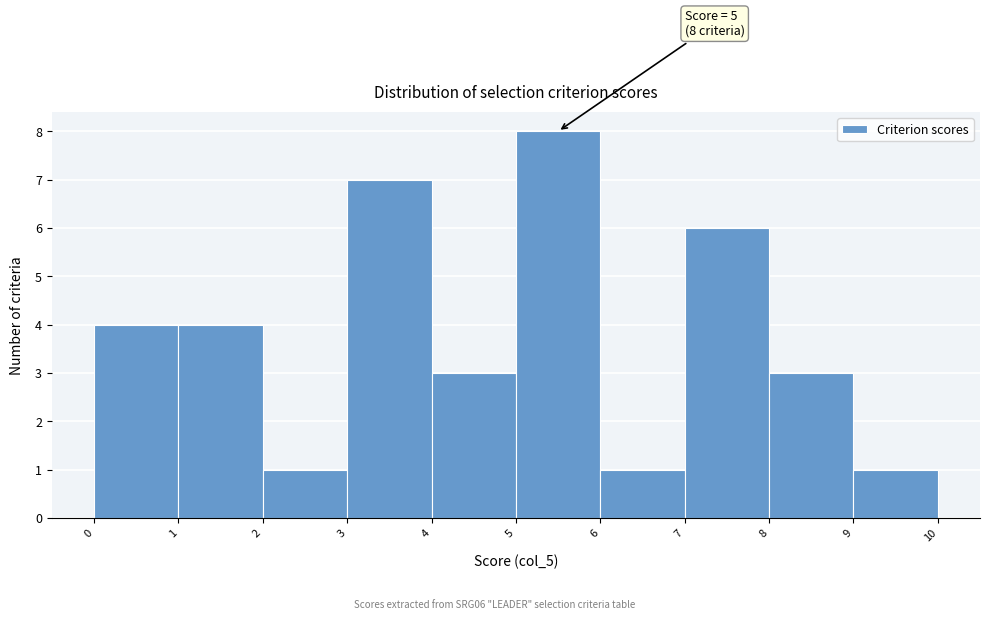

Which range on the x-axis has the tallest bar?

5 to 6